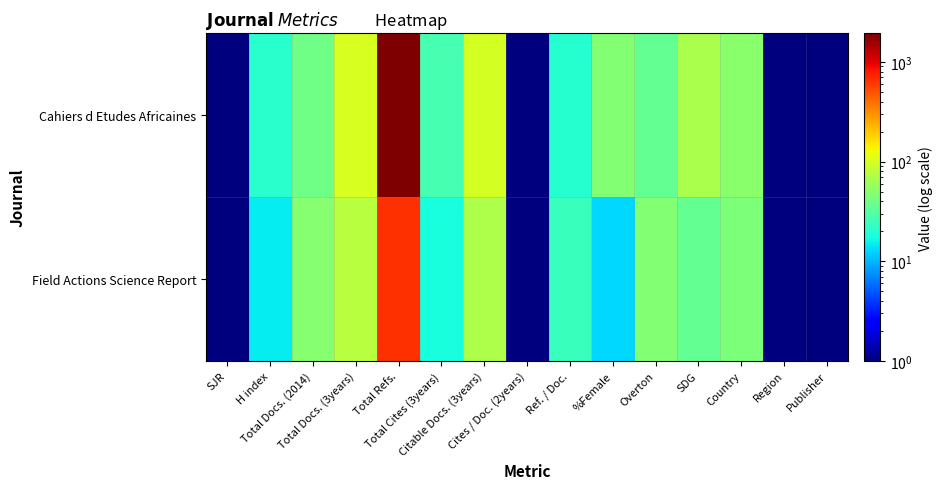

Reading left to right, list all the values displayed in this chart.

Cahiers d Etudes Africaines: SJR=0.5	H index=21.0	Total Docs. (2014)=40.0	Total Docs. (3years)=101.0	Total Refs.=1934.0	Total Cites (3years)=27.0	Citable Docs. (3years)=99.0	Cites / Doc. (2years)=0.5	Ref. / Doc.=20.0	%Female=48.0	Overton=35.0	SDG=67.0	Country=50.0	Region=1.0	Publisher=0.5
Field Actions Science Report: SJR=0.5	H index=15.0	Total Docs. (2014)=49.0	Total Docs. (3years)=76.0	Total Refs.=660.0	Total Cites (3years)=18.0	Citable Docs. (3years)=70.0	Cites / Doc. (2years)=0.5	Ref. / Doc.=24.0	%Female=13.0	Overton=47.0	SDG=35.0	Country=44.0	Region=0.5	Publisher=0.5